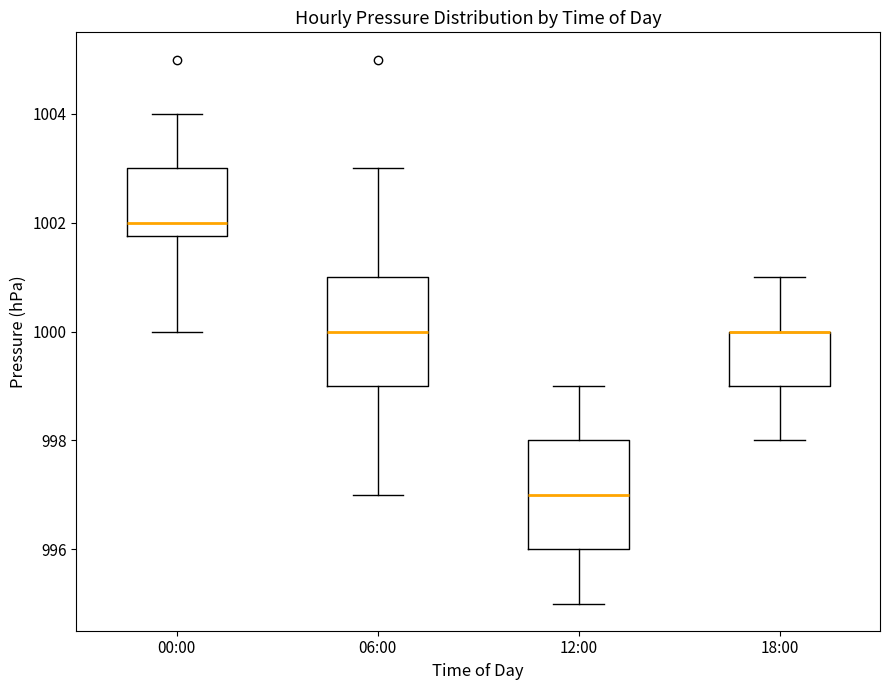

Reading left to right, read every box against the y-axis: the position of its median line, the range the box covers, and the ends of its whiskers. The values are not printed on the chart, so give them approximately, as read against the axis.

00:00: median 1002.0, box 1001.8 to 1003.0, whiskers 1000.0 to 1004.0
06:00: median 1000.0, box 999.0 to 1001.0, whiskers 997.0 to 1003.0
12:00: median 997.0, box 996.0 to 998.0, whiskers 995.0 to 999.0
18:00: median 1000.0 (drawn on the box's upper edge), box 999.0 to 1000.0, whiskers 998.0 to 1001.0